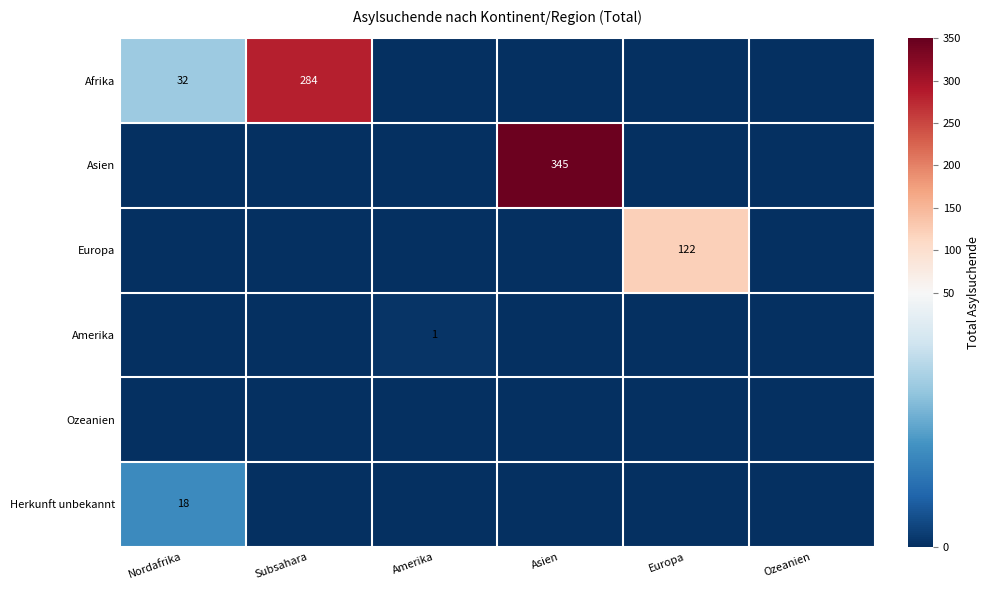

True or false: Afrika has a value of 284 at Subsahara.

True